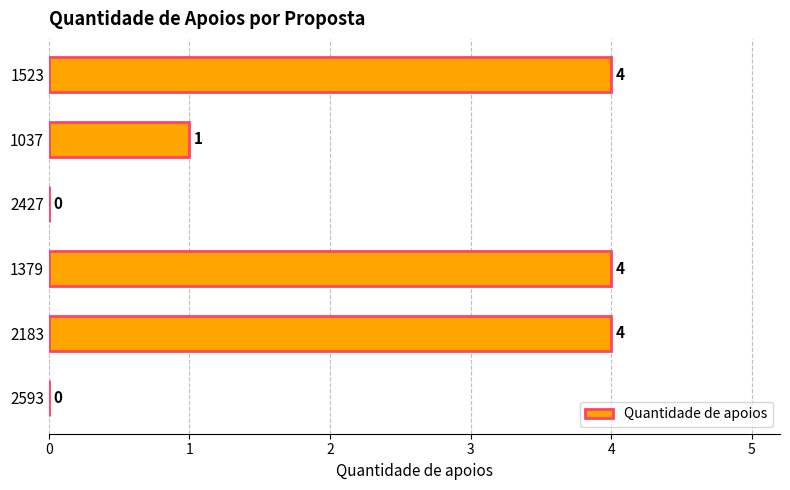

What is the maximum value shown in the chart?

4